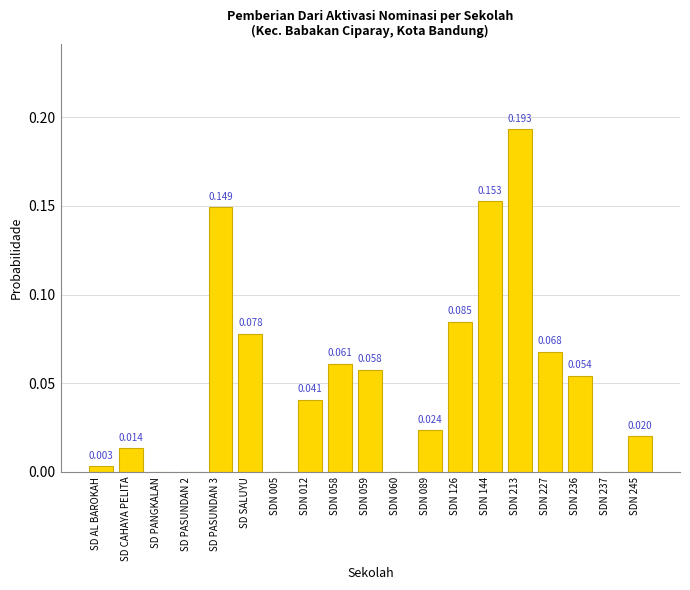

Which has a higher value, SDN 213 or SDN 237?

SDN 213